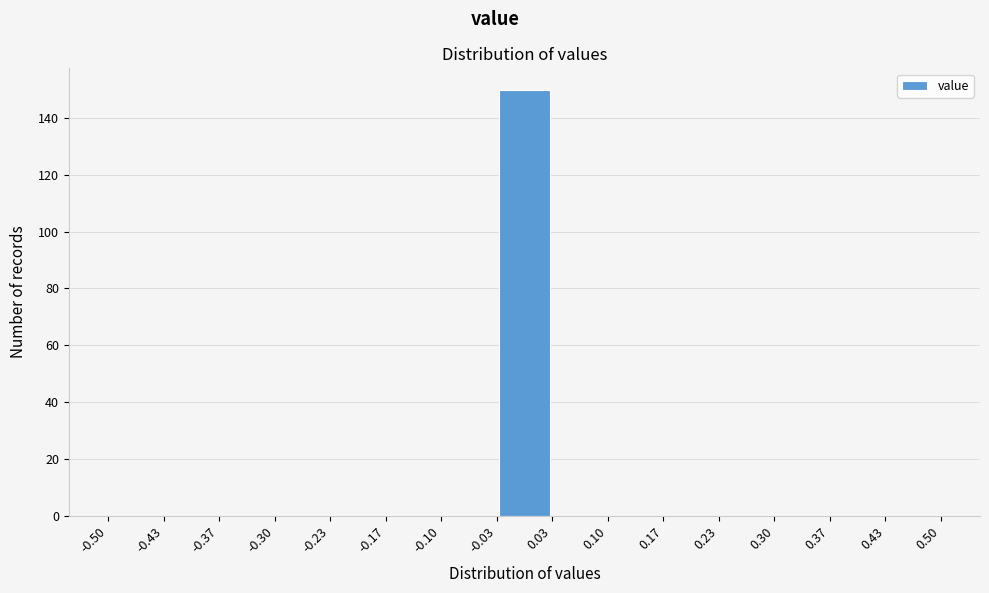

How tall is the bar that spans -0.03 to 0.03 on the x-axis? The values are not printed on the chart, so give them approximately, as read against the axis.

150